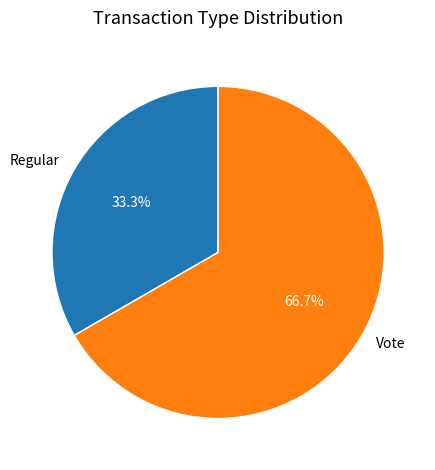

True or false: Regular accounts for 39% of the total.

False